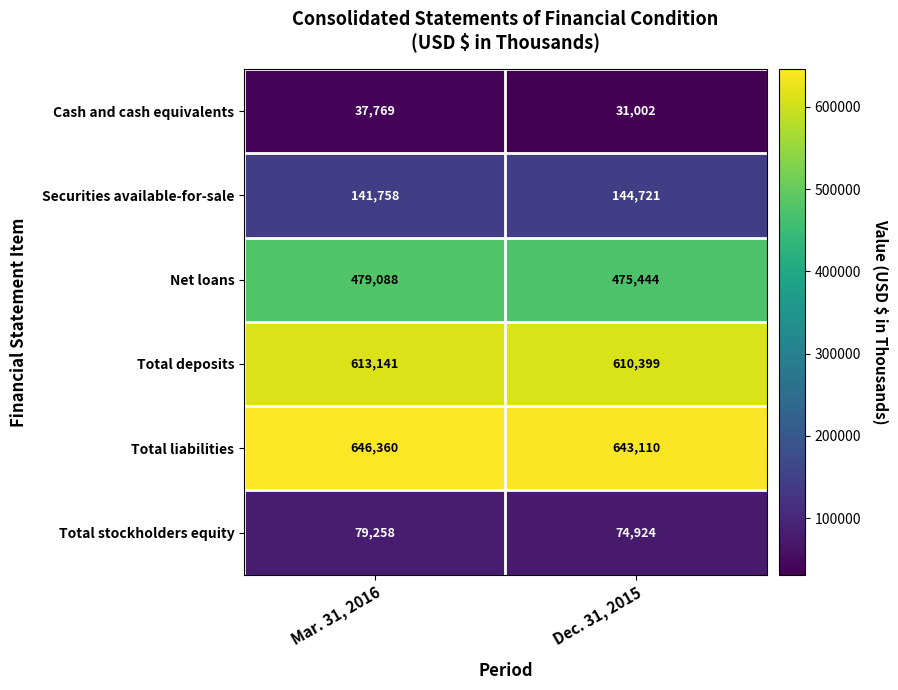

At Mar. 31, 2016, list the series in order from largest to smallest.

Total liabilities, Total deposits, Net loans, Securities available-for-sale, Total stockholders equity, Cash and cash equivalents